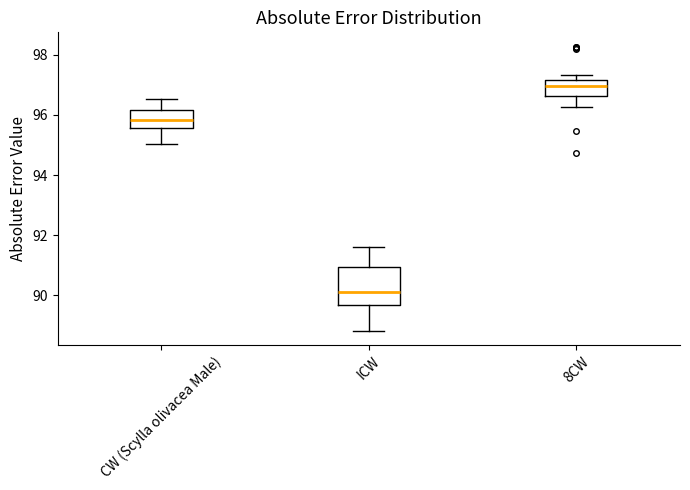

Reading left to right, transcribe this box plot: for each box, give where its median line is, the range the box spans, and where its two whiskers end, as read against the y-axis. The values are not printed on the chart, so give them approximately, as read against the axis.

CW (Scylla olivacea Male): median 95.8, box 95.6 to 96.2, whiskers 95.0 to 96.6
ICW: median 90.2, box 89.6 to 91.0, whiskers 88.8 to 91.6
8CW: median 97.0, box 96.6 to 97.2, whiskers 96.2 to 97.4